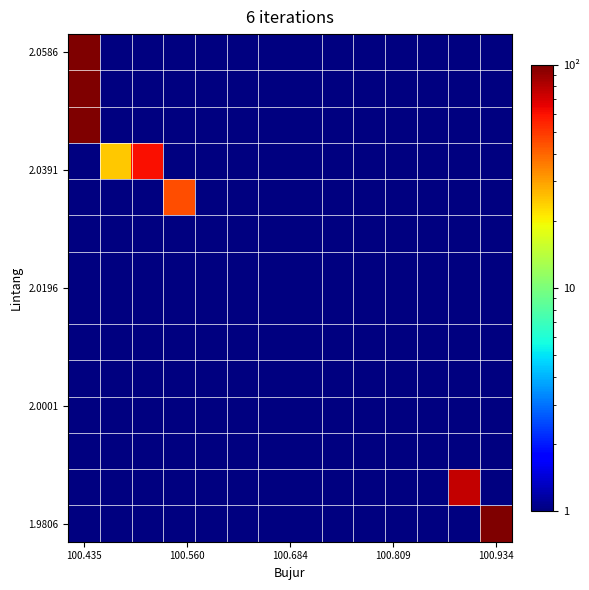

At how many categories does at least one series exceed 1?

6